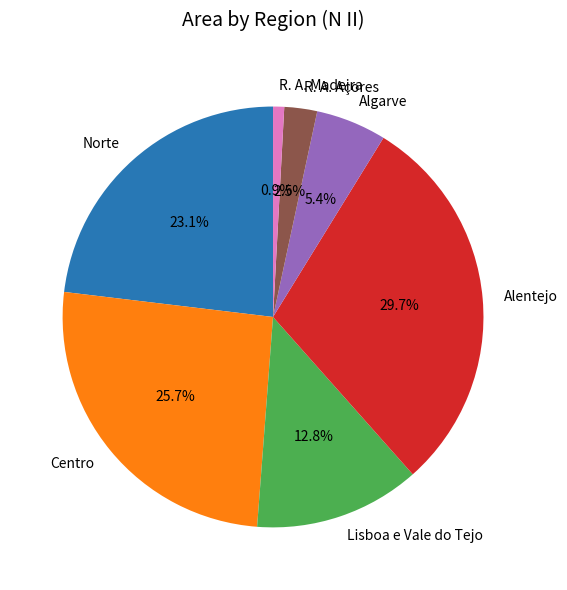

Which slice is the smallest?

R. A. Madeira